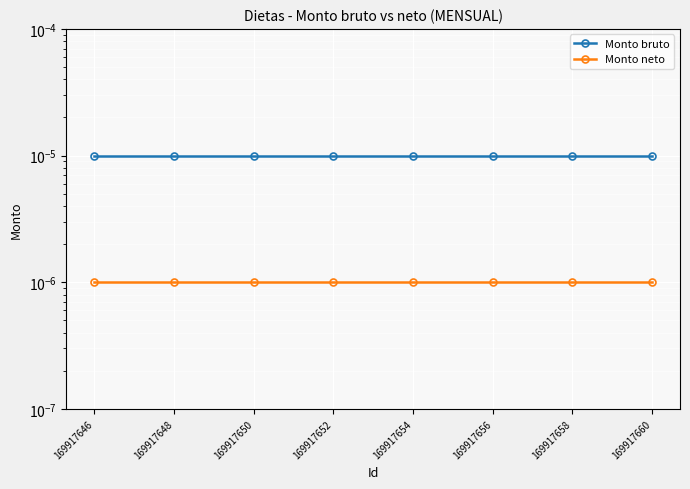

True or false: Monto neto has more than 2 interior local peaks.

False